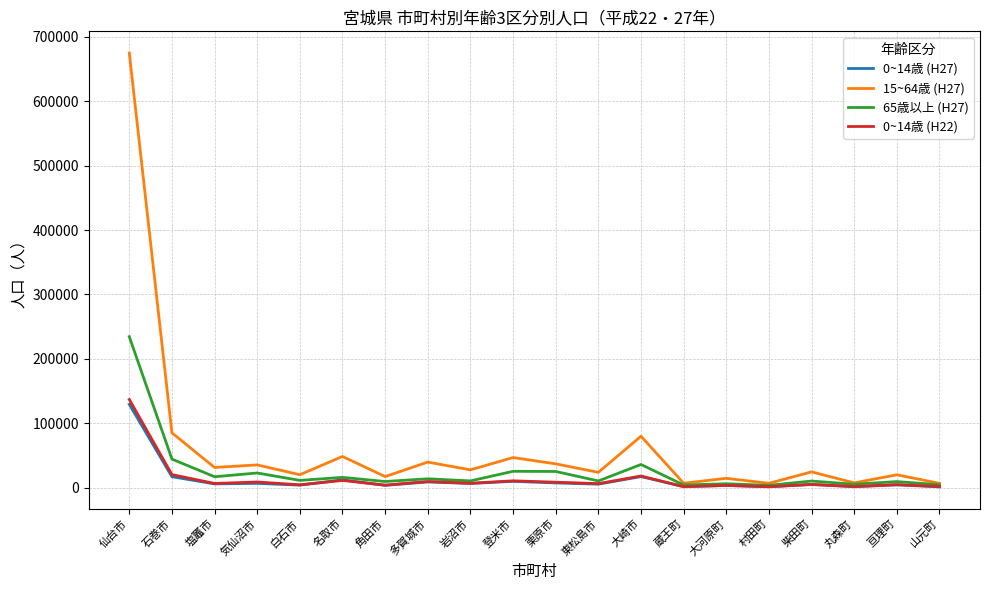

Which label corresponds to the largest value in the chart?

仙台市